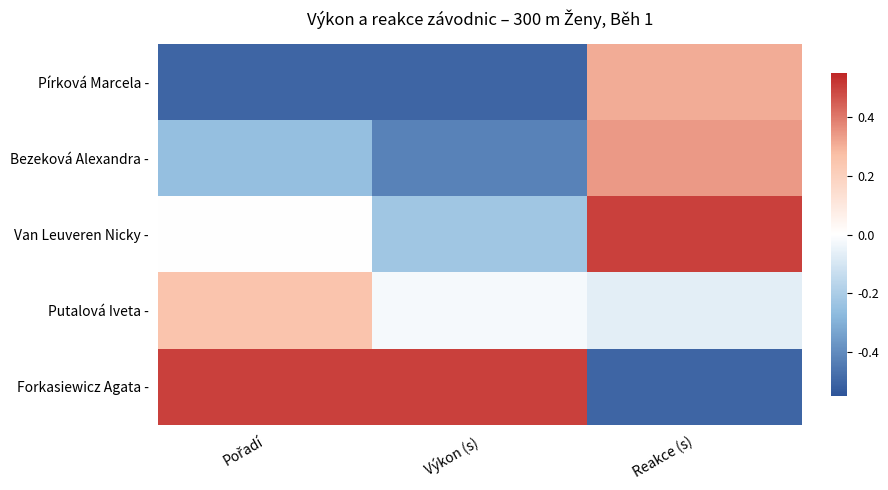

At which category does the chart reach its peak across all series?

Reakce (s)